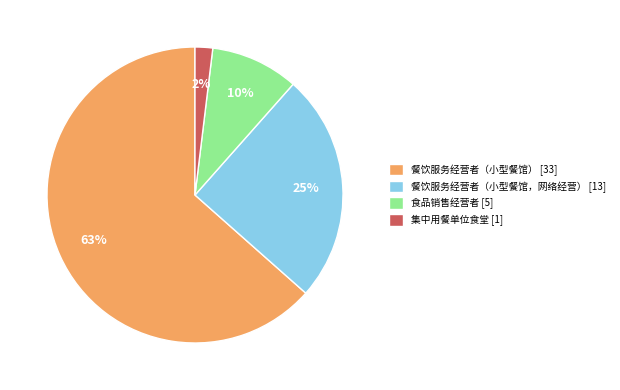

Is the sum of 食品销售经营者 [5] and 餐饮服务经营者（小型餐馆） [33] greater than half?

Yes